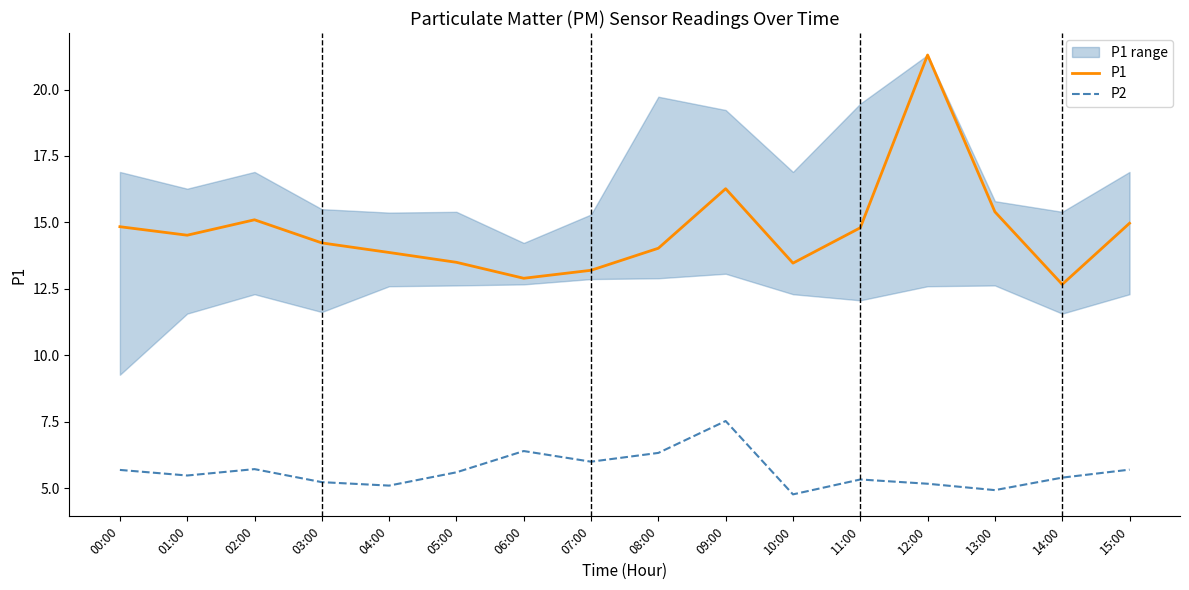

How many values in the P1 series exceed 14?

10